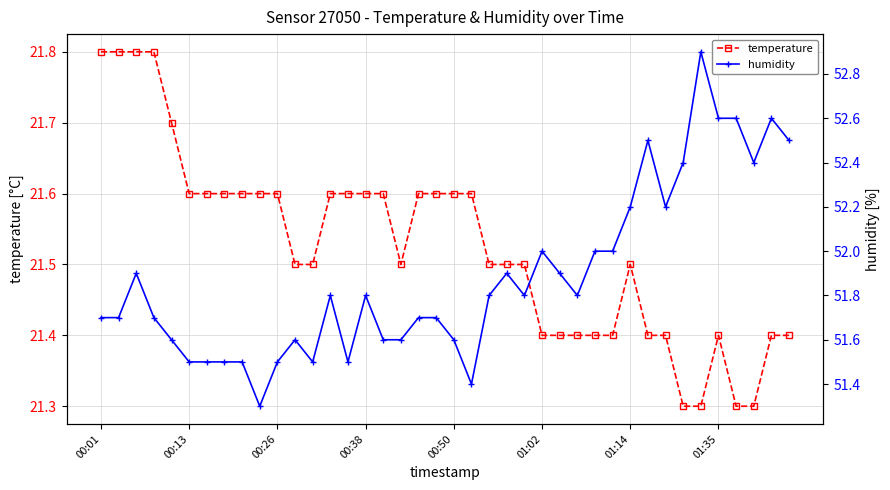

What is the lowest value of the temperature series?

21.3